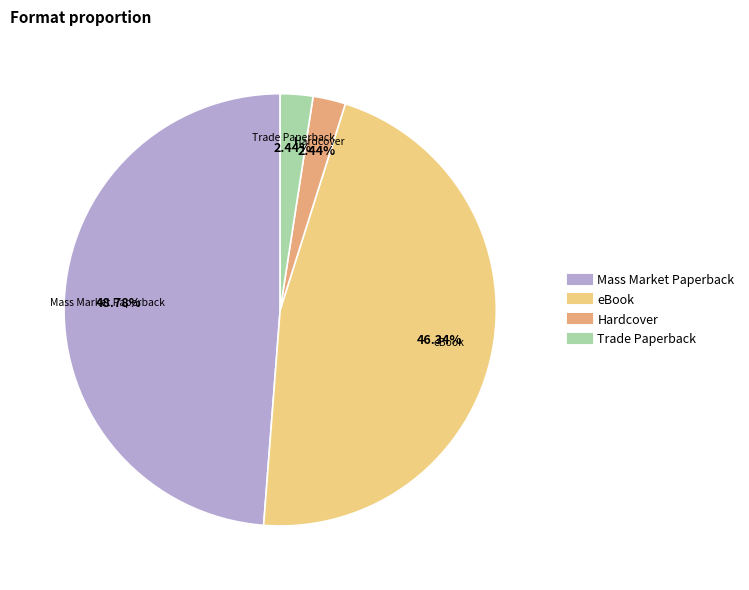

Is there any slice that represents more than half of the pie?

No